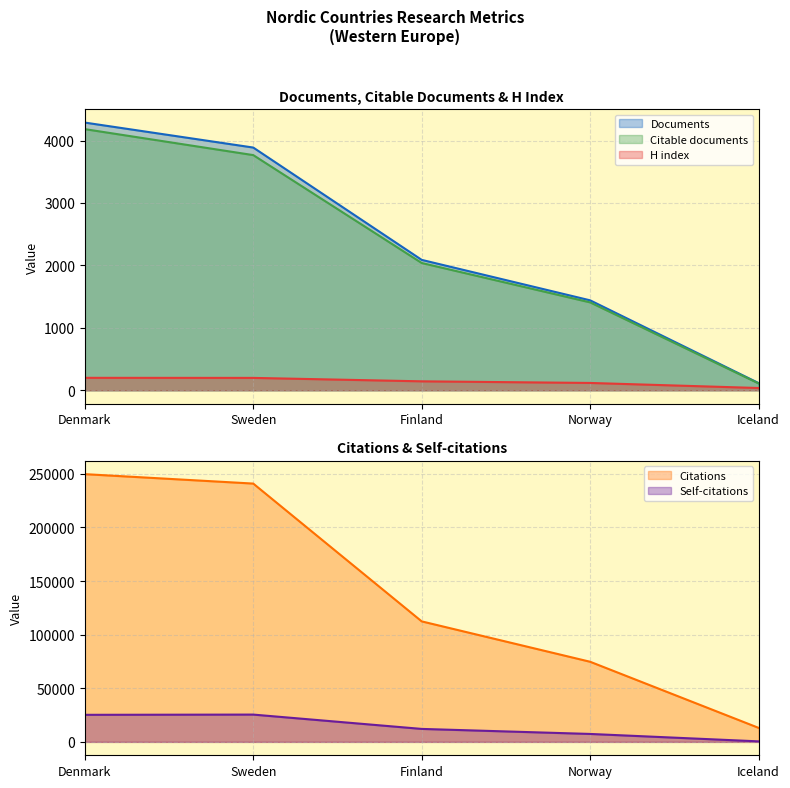

At which category does the chart reach its peak across all series?

Denmark